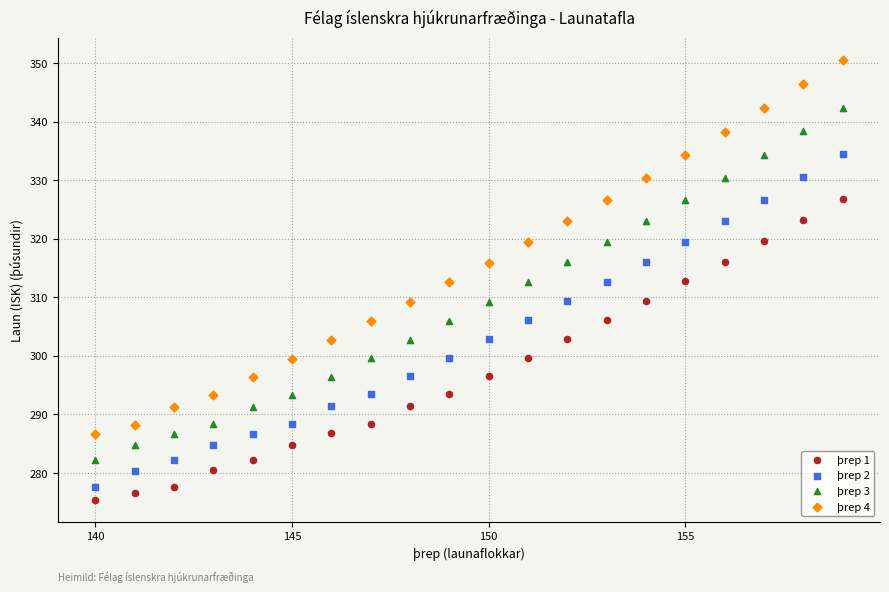

Which series contains the highest Y value?

þrep 4